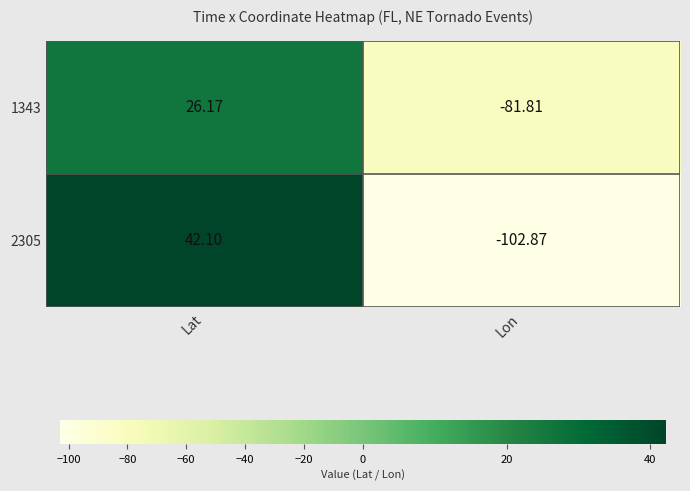

Is the value of 1343 at Lon greater than the value of 2305 at Lon?

Yes